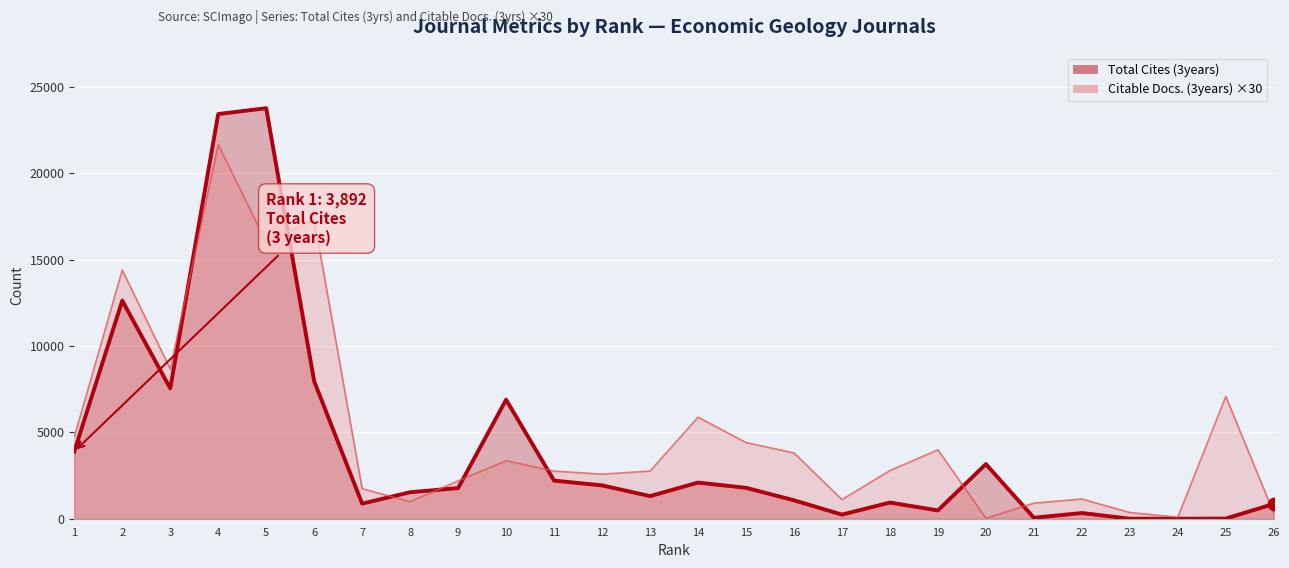

What are all the series names shown in the legend?

Total Cites (3years) line, Citable Docs. (3years) line ×30